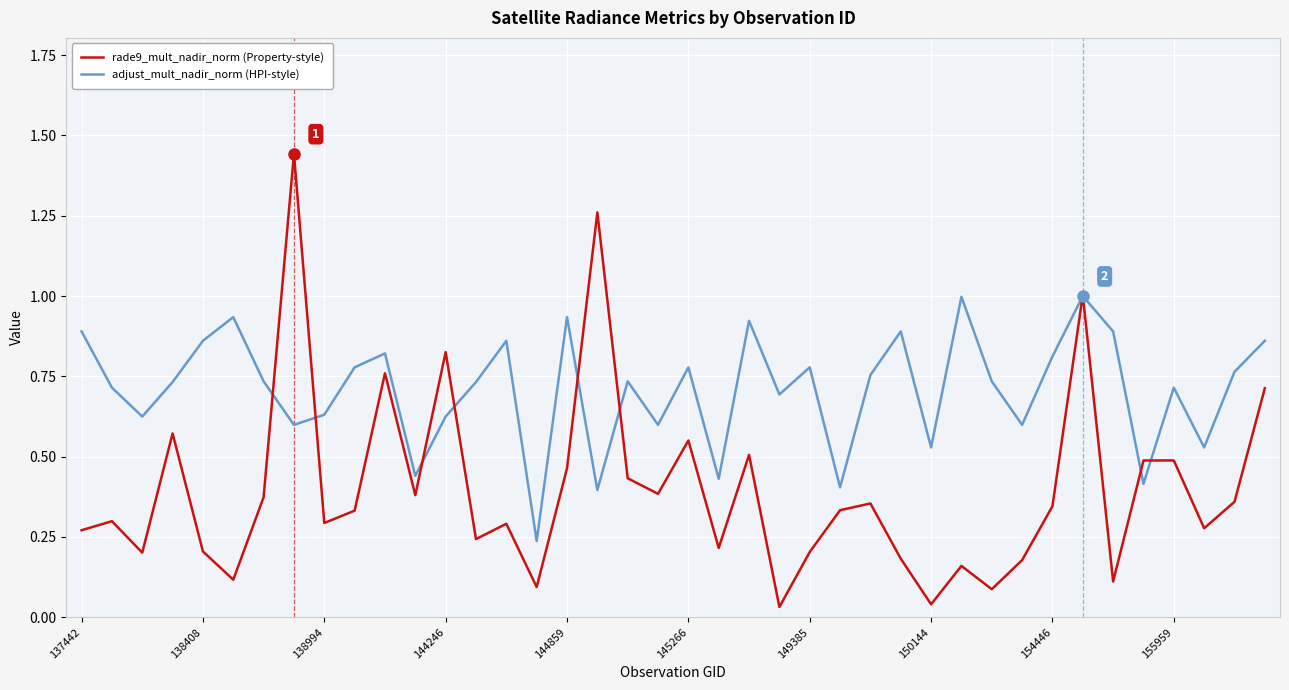

Which series has the largest range (max minus min)?

rade9_mult_nadir_norm (Property-style)